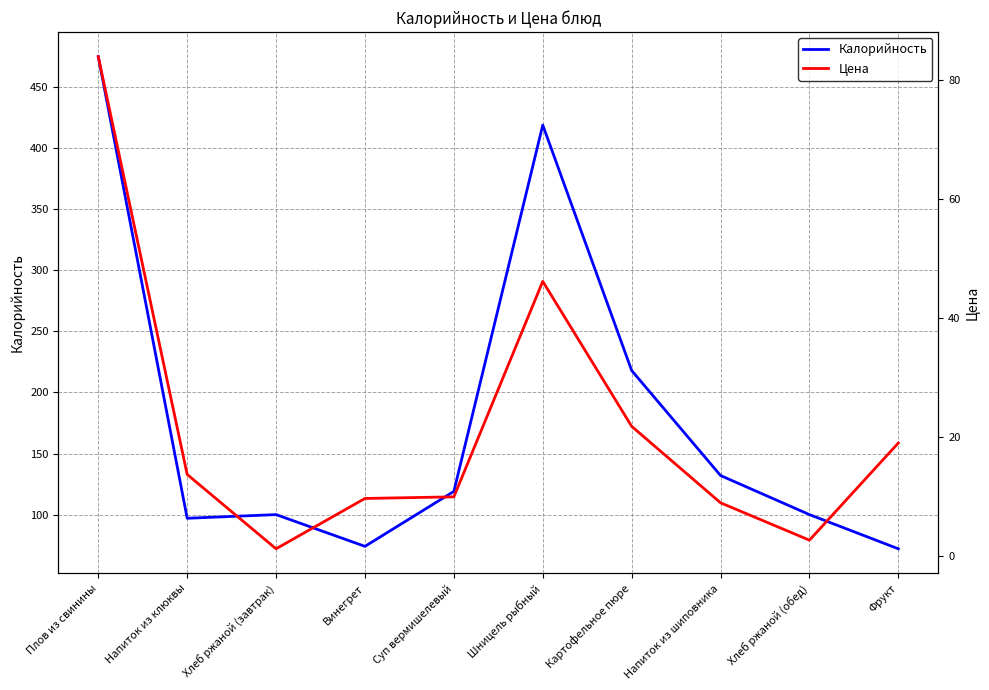

At which label does Калорийность first exceed 119?

Плов из свинины